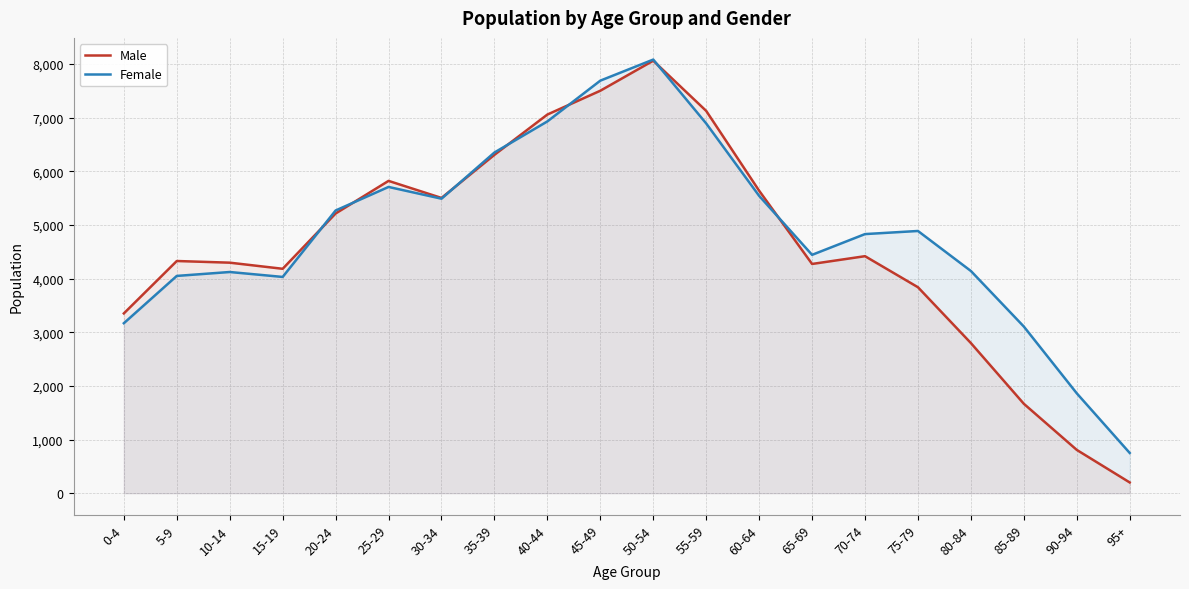

True or false: Female has a value of 4032 at 15-19.

True